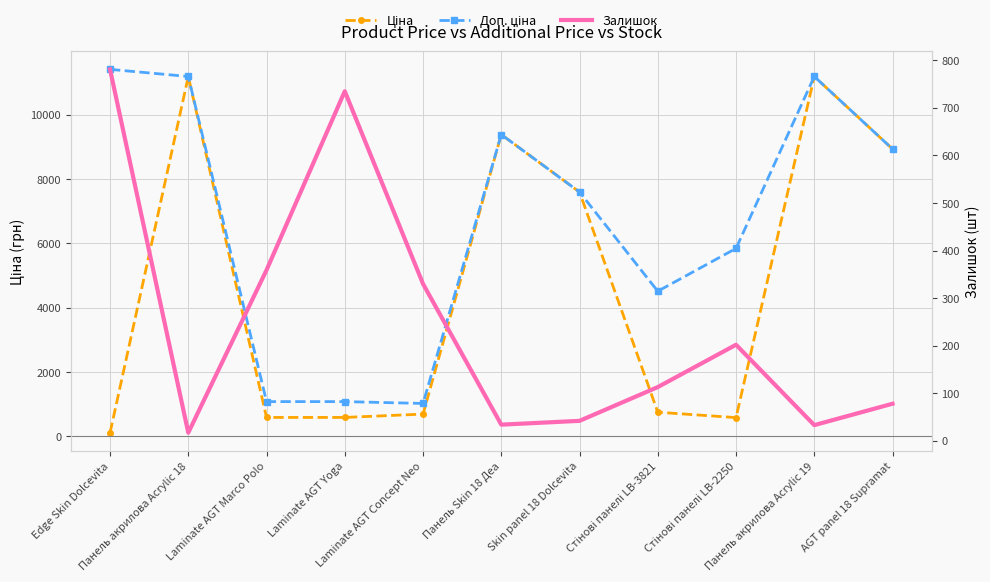

Rank the series by their maximum value, from lowest to highest.

Залишок, Ціна, Доп. ціна